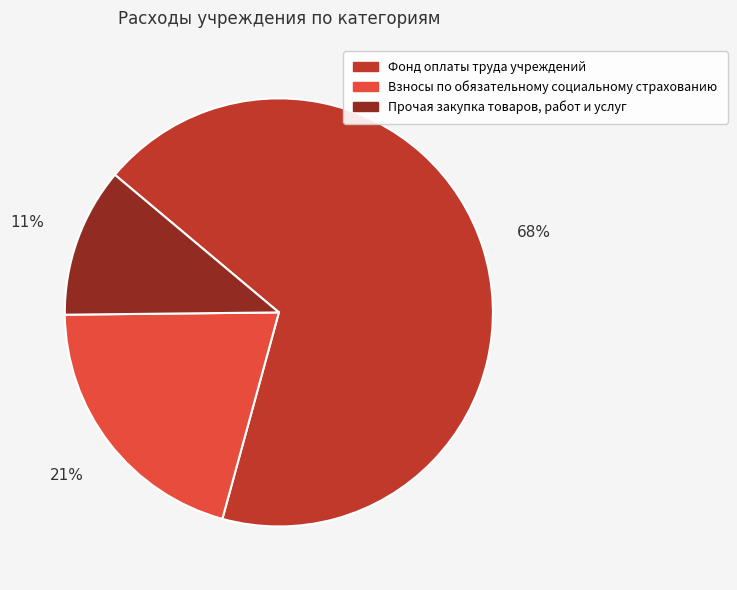

To the nearest percent, what is the difference between the largest and smallest slice percentages?

57%